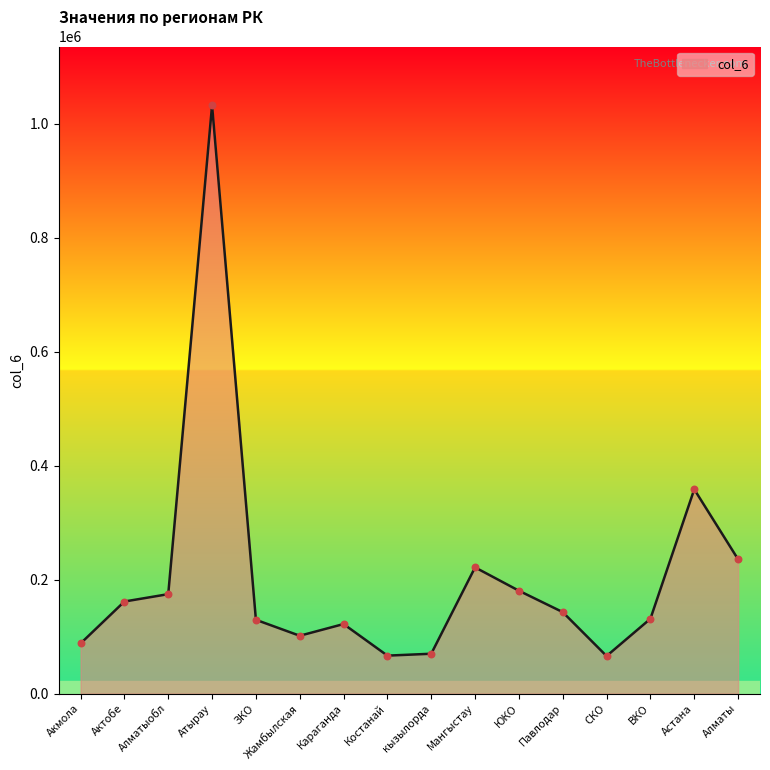

Between Атырау and ЗКО, which is larger?

Атырау